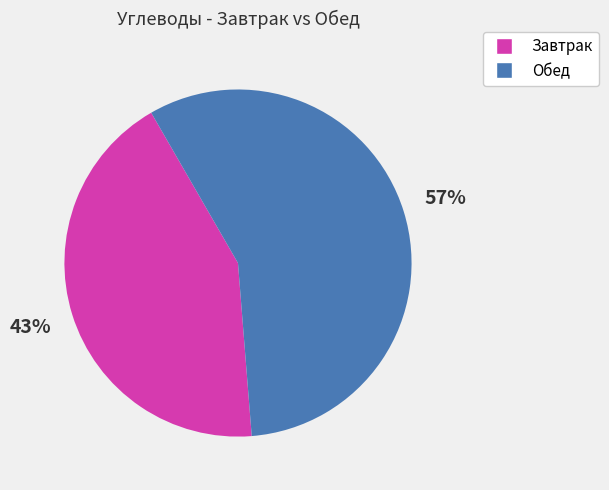

To the nearest percent, what is the average slice percentage?

50%